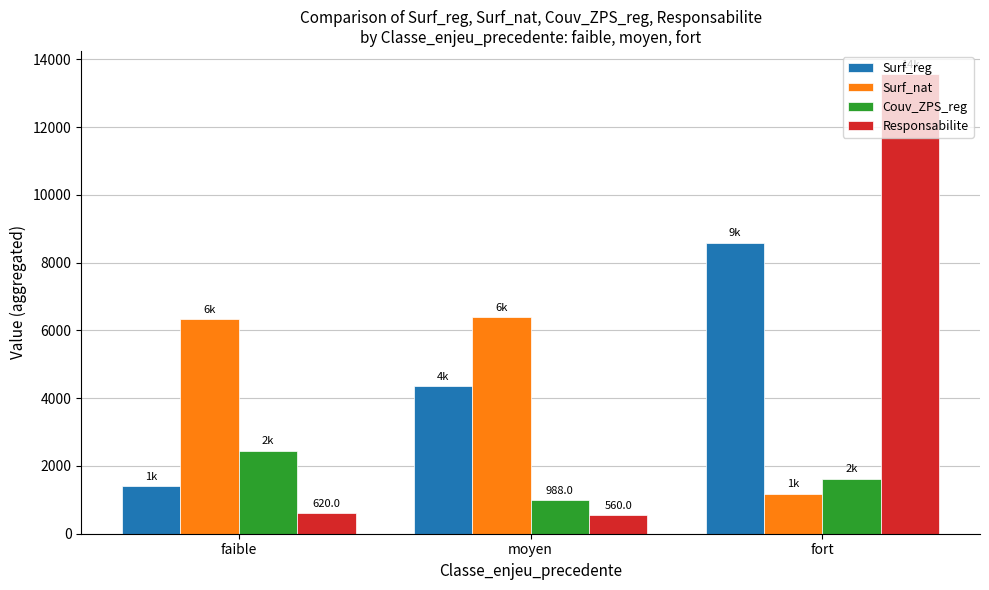

What is the difference between the maximum and minimum values in the Responsabilite series?

13010.0